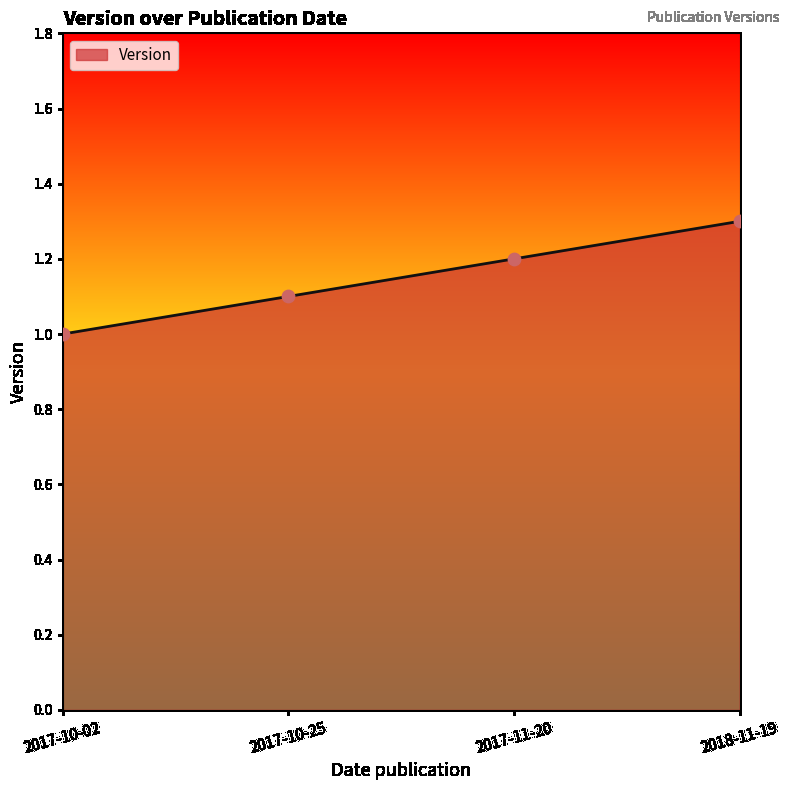

Between 2018-11-19 and 2017-10-25, which is larger?

2018-11-19